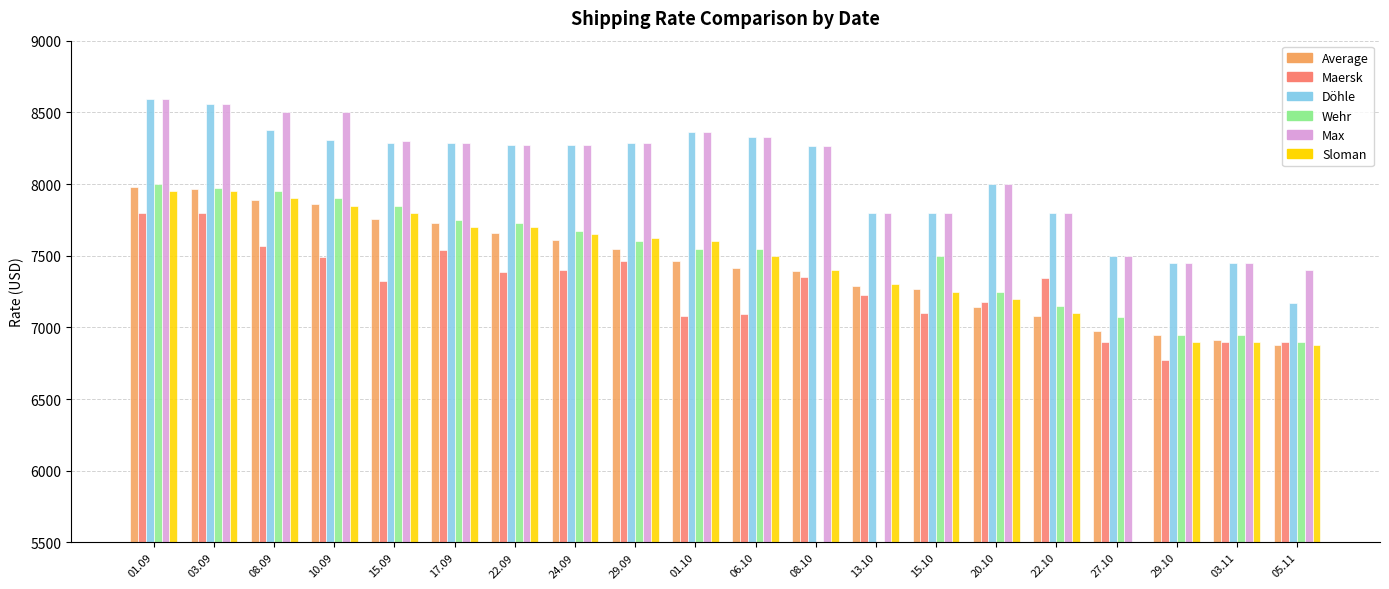

How many series are shown in this chart?

6